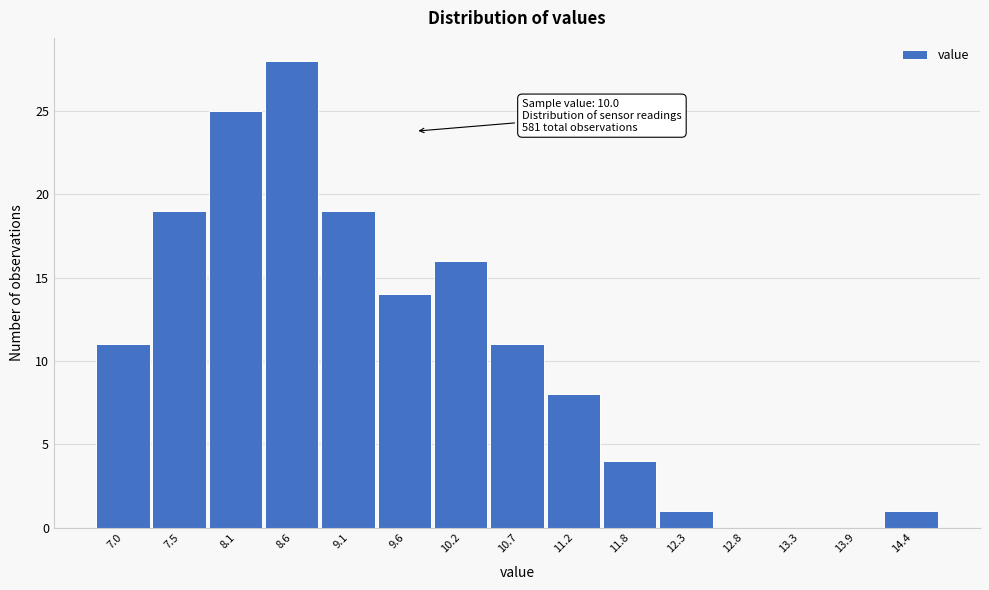

Reading right to left, list all the values displayed in this chart.

14.4=1	13.9=0	13.3=0	12.8=0	12.3=1	11.8=4	11.2=8	10.7=11	10.2=16	9.6=14	9.1=19	8.6=28	8.1=25	7.5=19	7.0=11